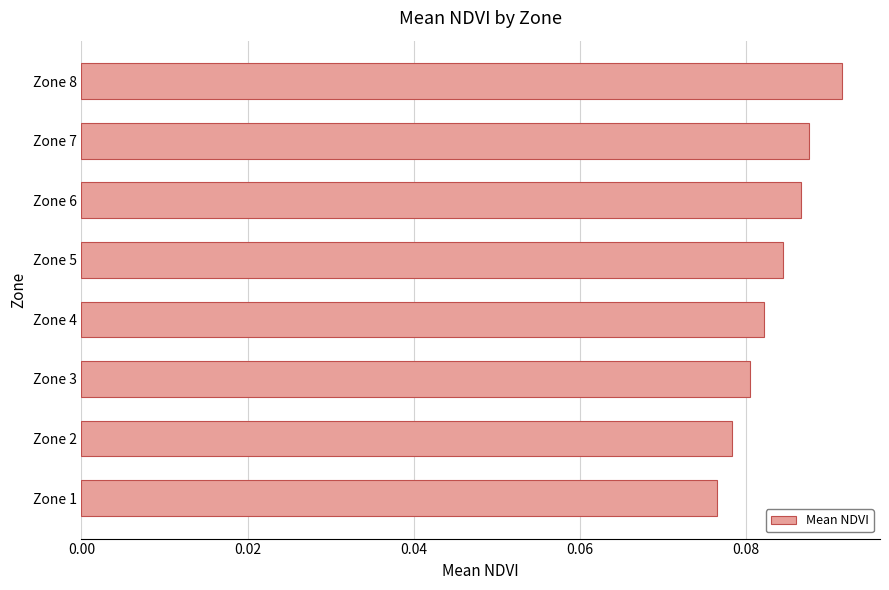

Between Zone 1 and Zone 8, which is larger?

Zone 8